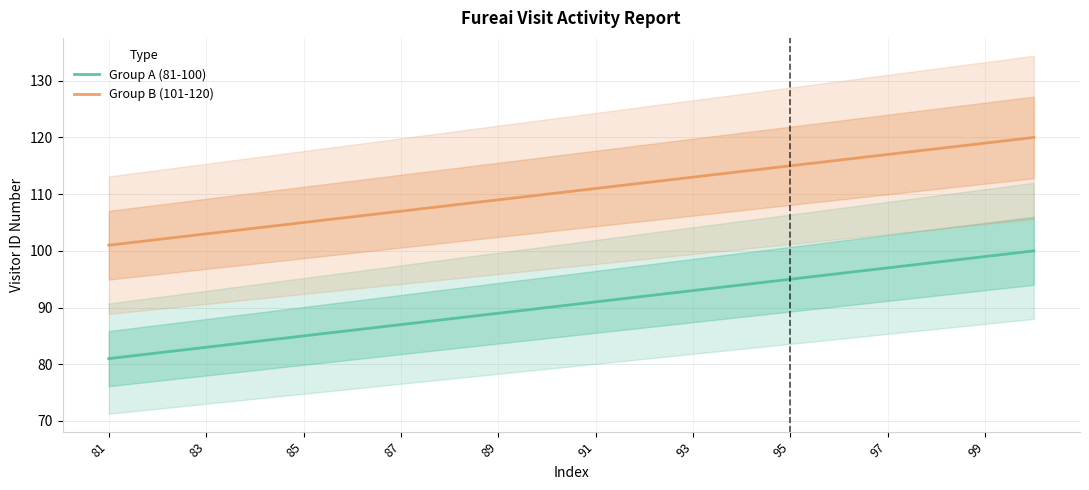

True or false: Group A (81-100) has a value of 91 at 91.

True